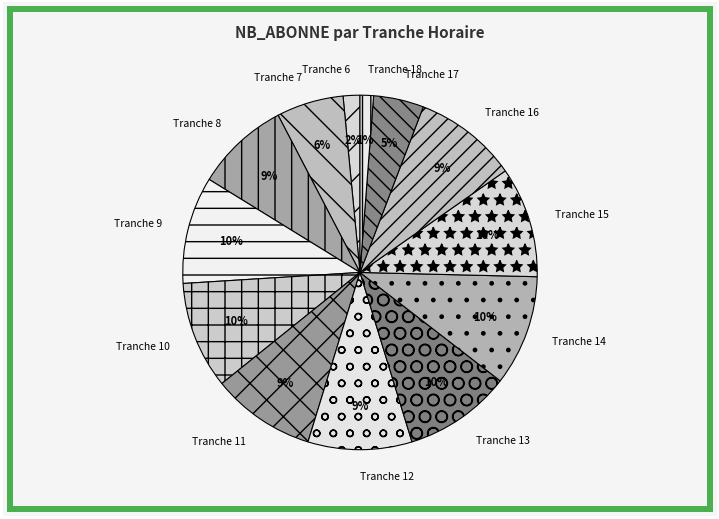

Between Tranche 17 and Tranche 6, which is larger?

Tranche 17